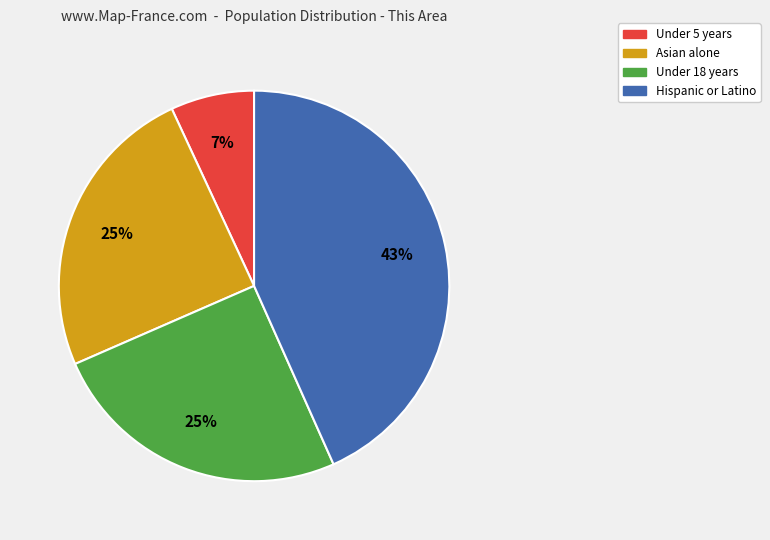

What is the largest slice in the pie chart?

Hispanic or Latino